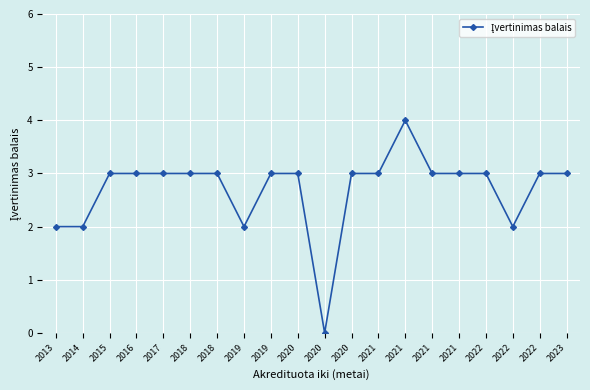

Count the values in the range 3 to 4.

15